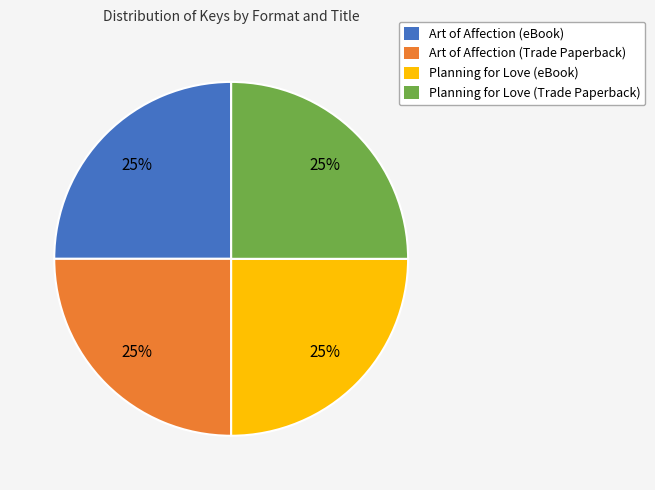

What percentage is the Art of Affection (eBook) slice, to the nearest percent?

25%